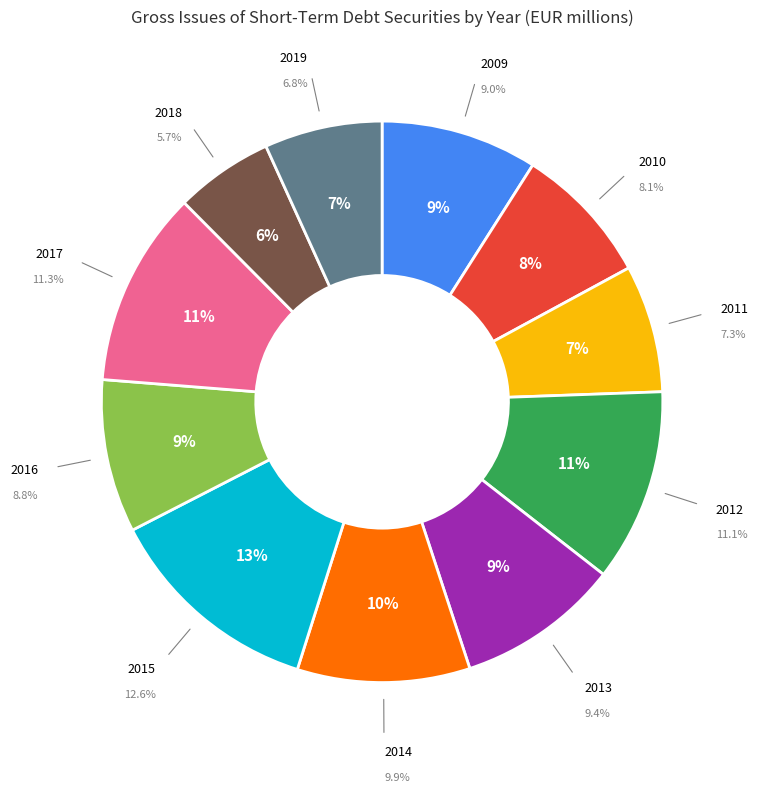

Combined, what portion of the pie is 2012 and 2009?

20.1%